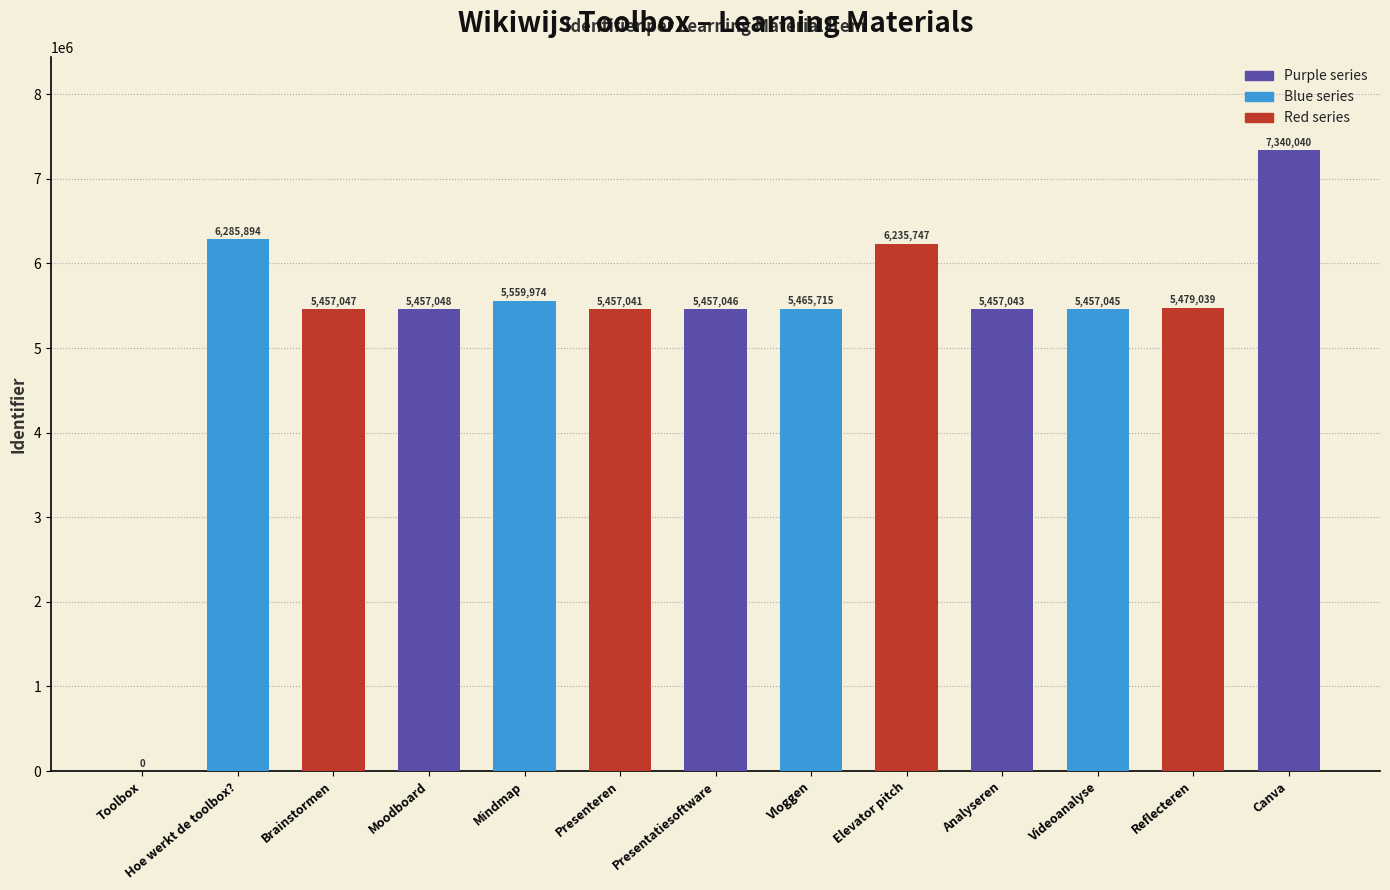

Approximately how many times larger is the value at Canva compared to Elevator pitch?

1.2